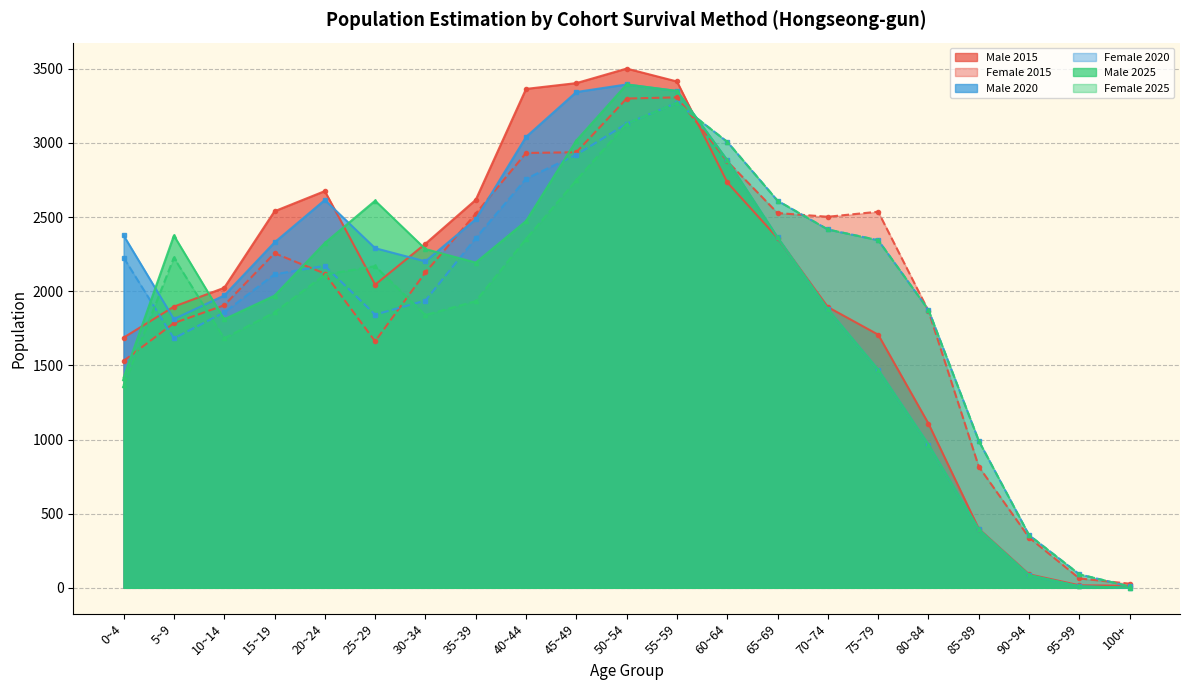

Reading left to right, extract all data points from this chart.

Male 2015: 1687	1896	2023	2539	2675	2044	2320	2616	3364	3403	3501	3414	2734	2359	1893	1707	1107	398	91	17	14
Female 2015: 1530	1785	1905	2256	2119	1662	2127	2523	2932	2937	3299	3307	2876	2527	2502	2536	1867	817	339	63	28
Male 2020: 2376	1812	1971	2329	2615	2290	2201	2485	3040	3343	3394	3350	2883	2363	1878	1471	966	394	86	10	1
Female 2020: 2227	1682	1857	2114	2171	1842	1937	2358	2758	2920	3130	3271	3007	2610	2416	2344	1874	991	355	91	9
Male 2025: 1417	2375	1811	1970	2325	2610	2284	2193	2473	3016	3394	3350	2883	2363	1878	1471	966	394	86	10	1
Female 2025: 1365	2226	1682	1857	2112	2169	1839	1933	2352	2748	3130	3271	3007	2610	2416	2344	1874	991	355	91	9